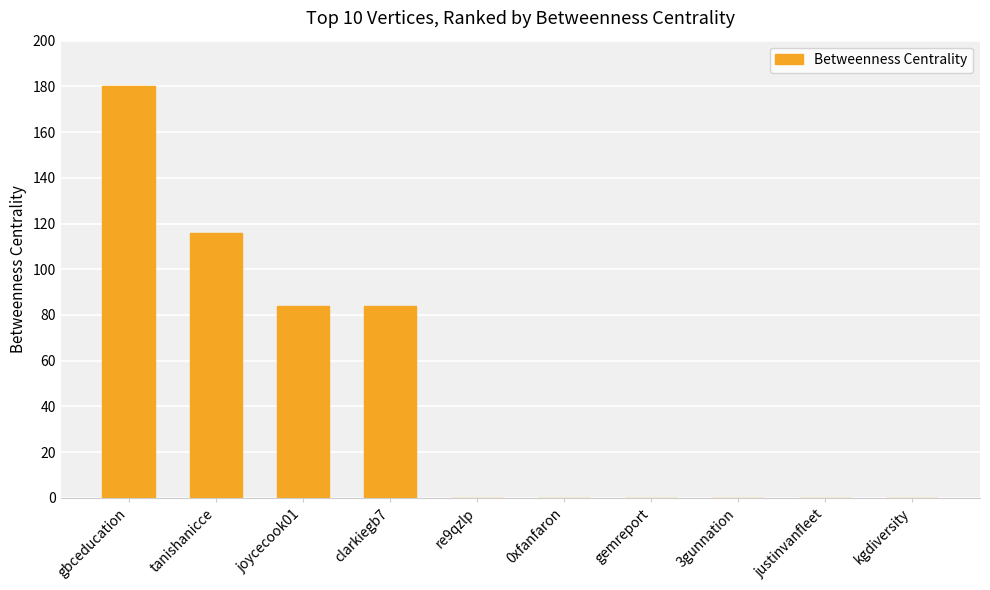

What is the sum of all values?

464